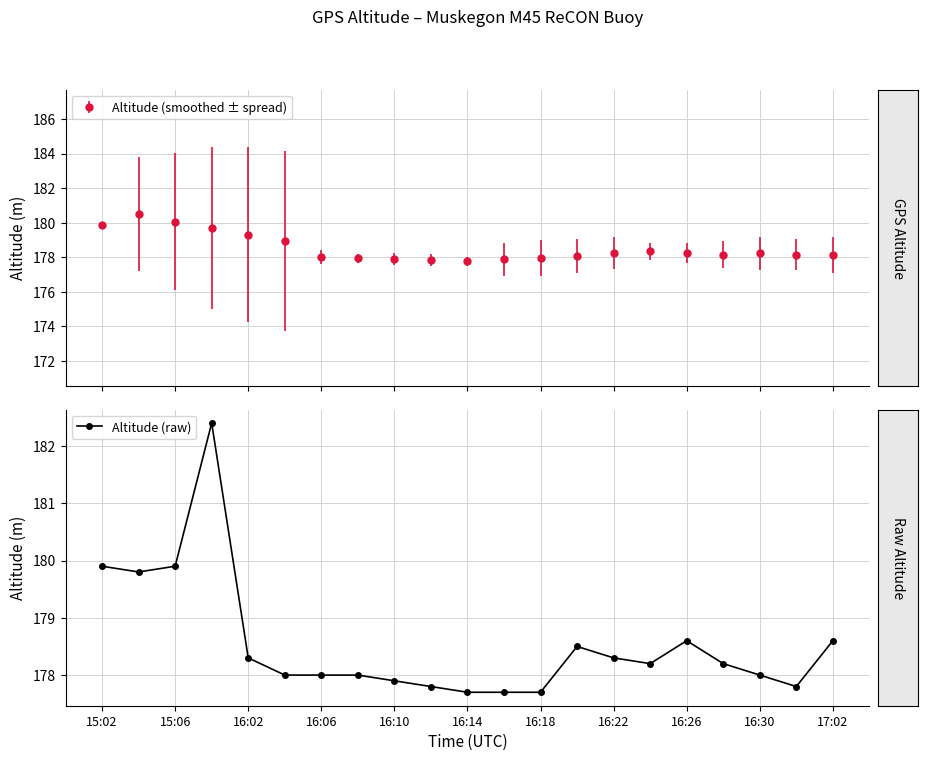

Between 11 and 13, which is larger?

13